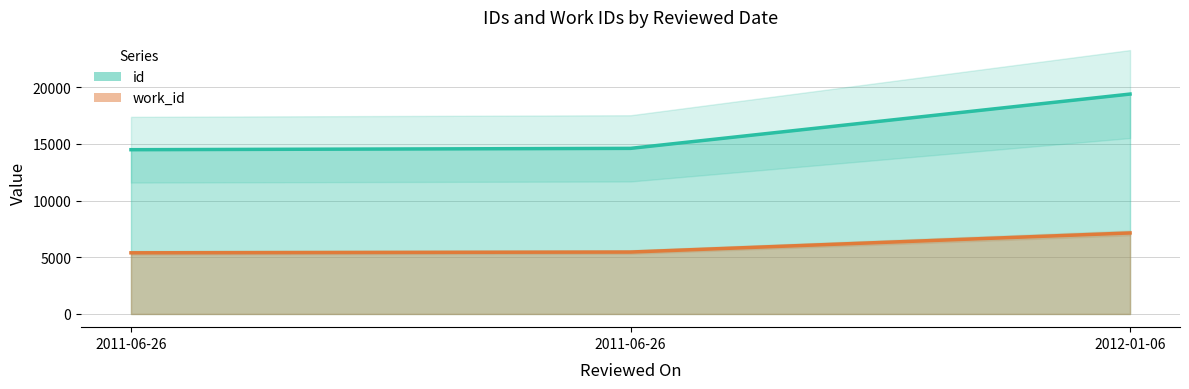

The value of work_id at 2011-06-26 is 5459. True or false?

True